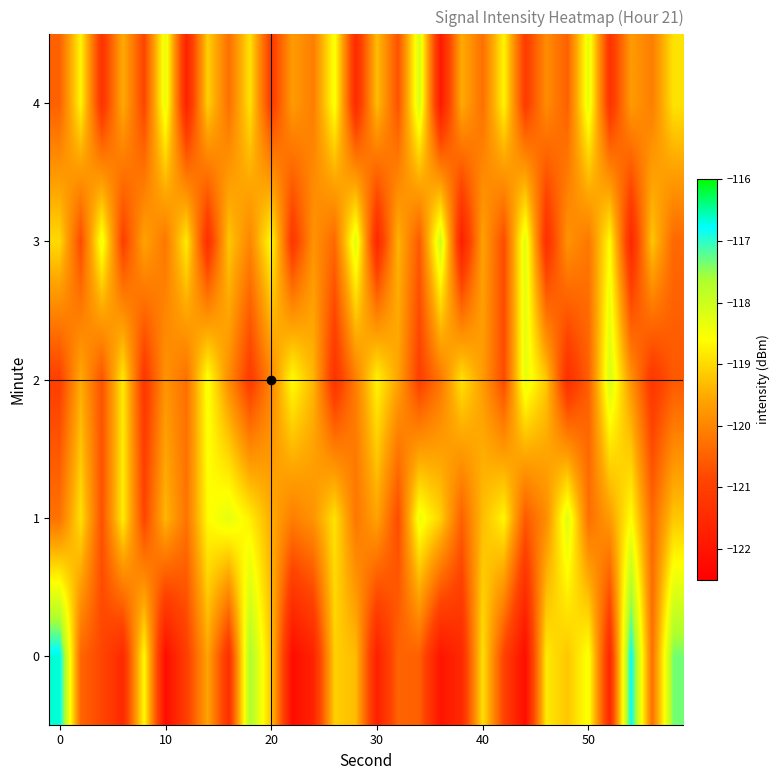

Reading left to right, list all the values displayed in this chart.

0: -116.7	-120.4	-120.9	-121.5	-118.6	-122.2	-121.0	-119.6	-121.4	-117.6	-119.2	-122.2	-121.7	-119.1	-119.3	-121.8	-120.5	-120.5	-122.0	-121.5	-118.9	-120.9	-122.2	-118.8	-119.2	-118.5	-121.6	-116.7	-120.3	-117.3
1: -120.3	-118.9	-120.7	-118.8	-120.9	-119.4	-120.2	-118.6	-118.3	-118.8	-119.5	-120.1	-119.8	-118.9	-120.2	-119.6	-120.8	-118.4	-119.1	-120.5	-119.3	-118.7	-120.6	-119.9	-118.2	-120.3	-119.7	-118.6	-120.4	-119.2
2: -121.0	-119.5	-120.7	-118.8	-121.2	-119.8	-120.3	-118.5	-119.9	-121.1	-120.0	-118.6	-119.4	-121.3	-120.1	-118.7	-119.6	-121.0	-120.2	-118.9	-119.7	-120.8	-118.3	-119.2	-121.4	-120.5	-118.1	-119.8	-121.2	-120.6
3: -119.0	-120.8	-118.4	-121.0	-119.6	-120.2	-118.8	-121.4	-119.2	-120.0	-118.6	-121.2	-119.8	-120.4	-118.2	-121.6	-119.4	-120.6	-118.0	-121.8	-119.6	-120.8	-118.2	-121.4	-119.8	-120.2	-118.6	-121.6	-119.2	-120.4
4: -120.5	-118.7	-121.3	-119.5	-120.9	-118.3	-121.7	-119.1	-120.3	-118.9	-121.1	-119.7	-120.1	-118.5	-121.5	-119.3	-120.7	-118.1	-121.9	-119.5	-120.3	-118.7	-121.1	-119.9	-120.5	-118.3	-121.3	-119.7	-120.1	-118.9